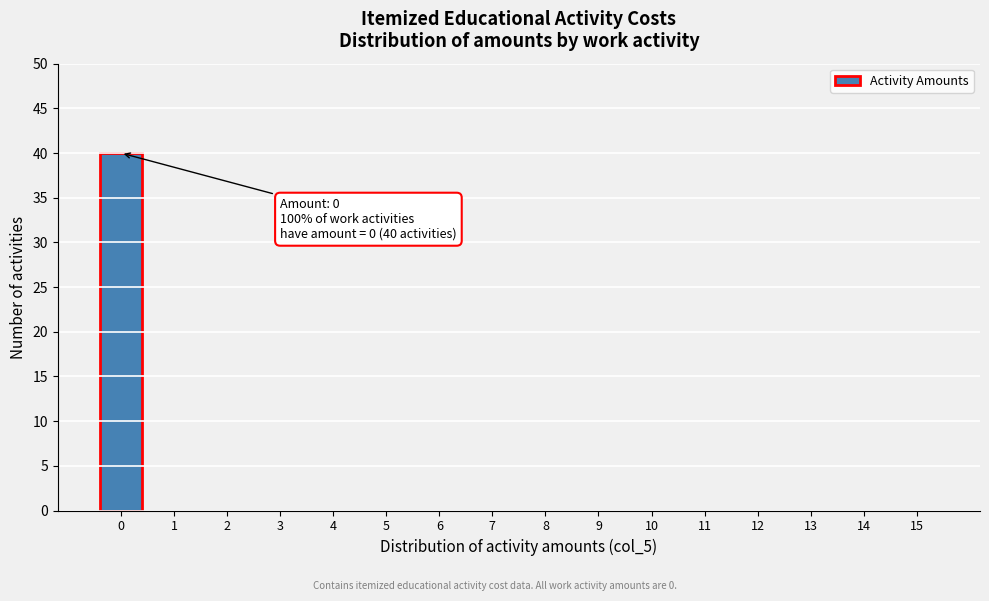

Reading right to left, list all the values displayed in this chart.

15=0	14=0	13=0	12=0	11=0	10=0	9=0	8=0	7=0	6=0	5=0	4=0	3=0	2=0	1=0	0=40